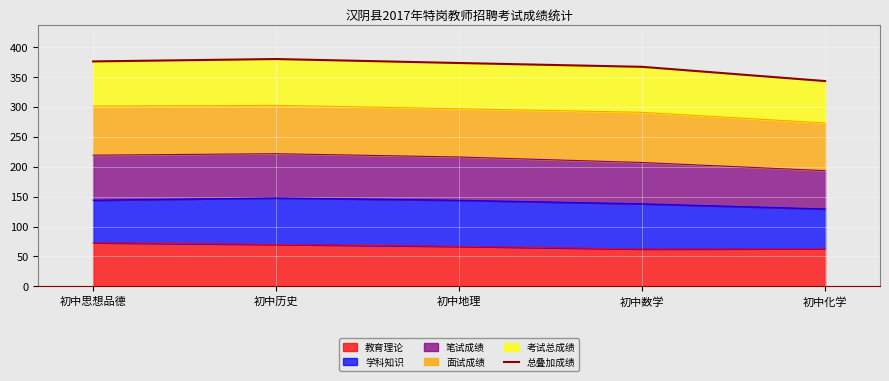

Reading right to left, transcribe all the data shown in this chart.

343.0	366.8	373.2	379.9	375.9